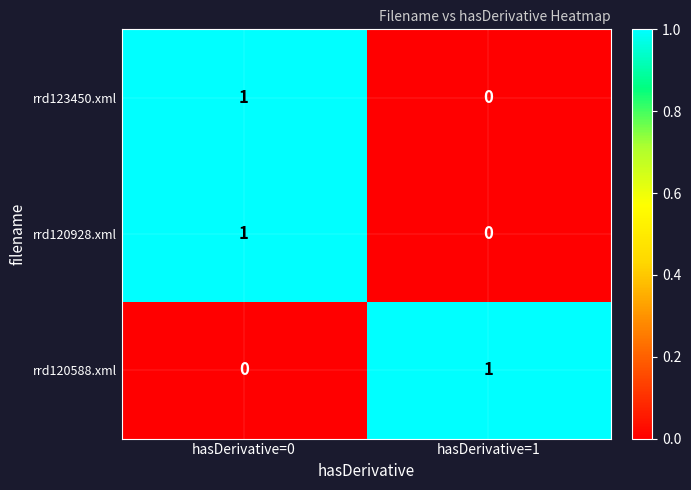

Reading left to right, list all the values displayed in this chart.

rrd123450.xml: 1	0
rrd120928.xml: 1	0
rrd120588.xml: 0	1